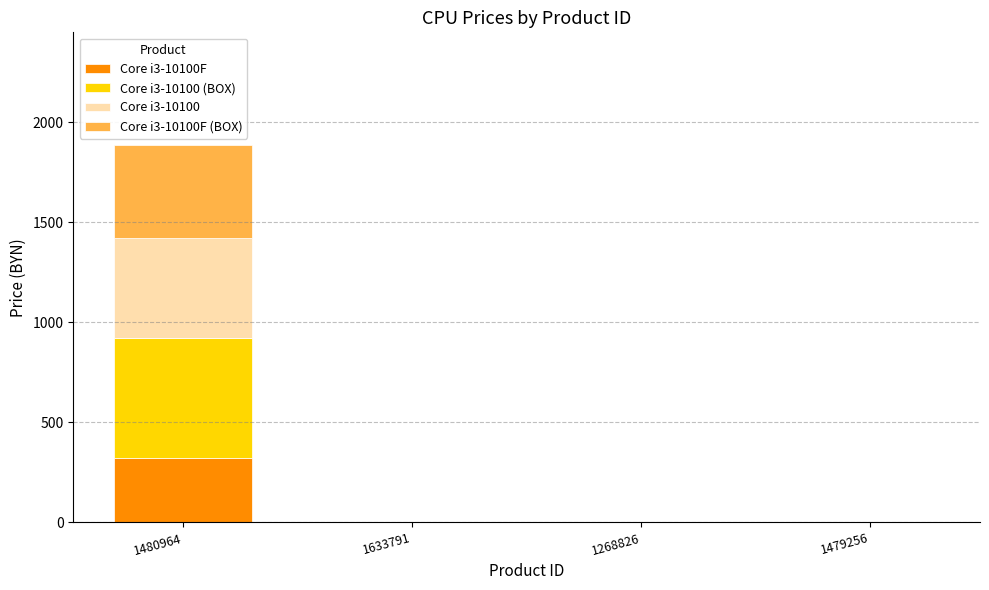

At which category is the sum across all series the highest?

1480964